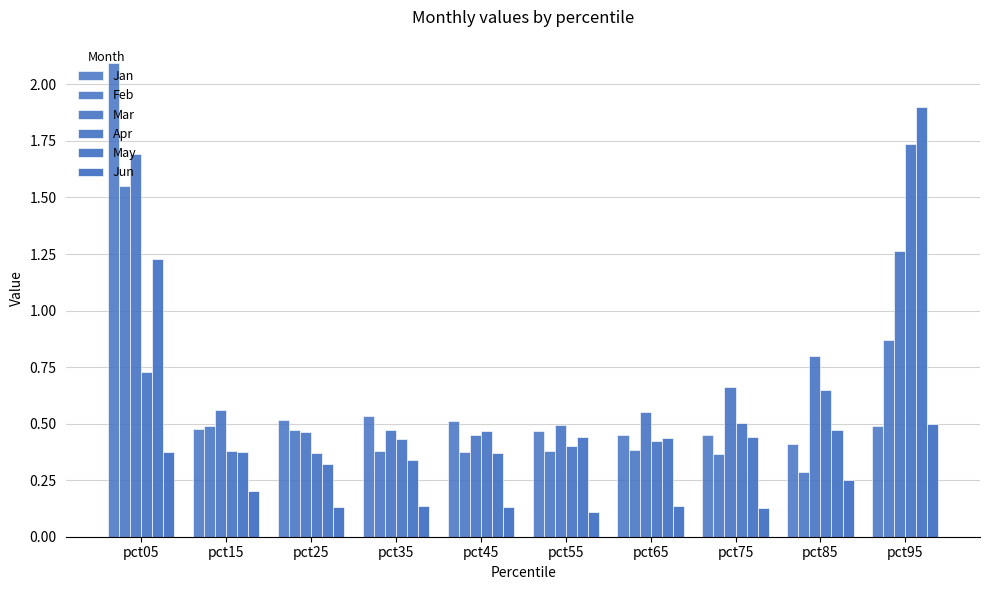

What is the value of the Jun bar at the 4th from the left?

0.1